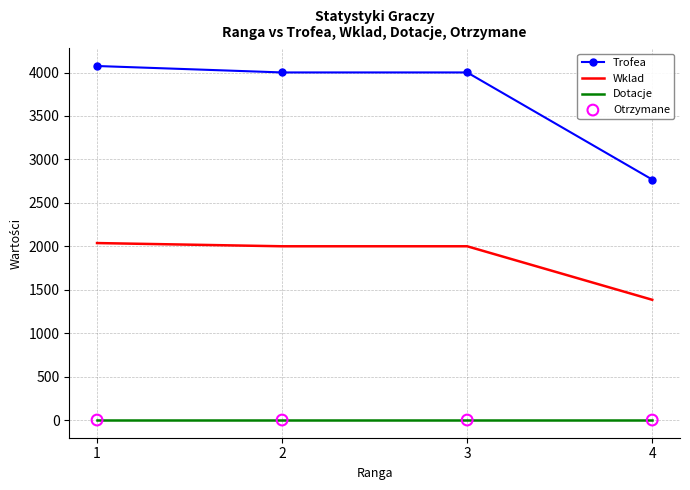

Which series has the largest range (max minus min)?

Trofea